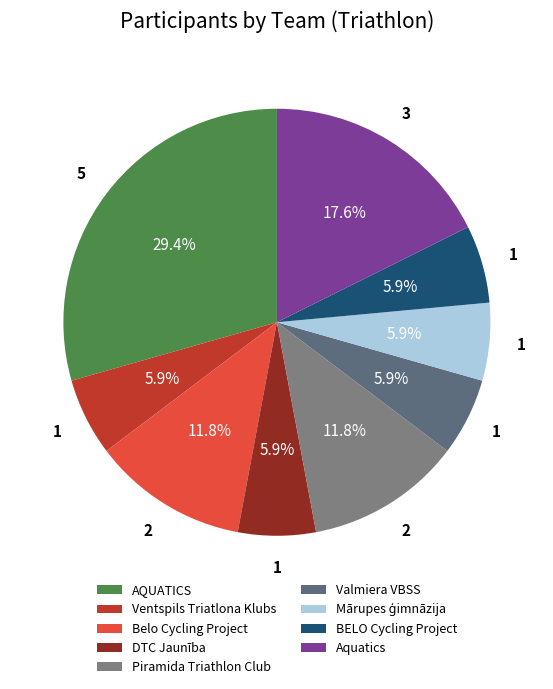

Is it true that DTC Jaunība is 6% of the pie?

True